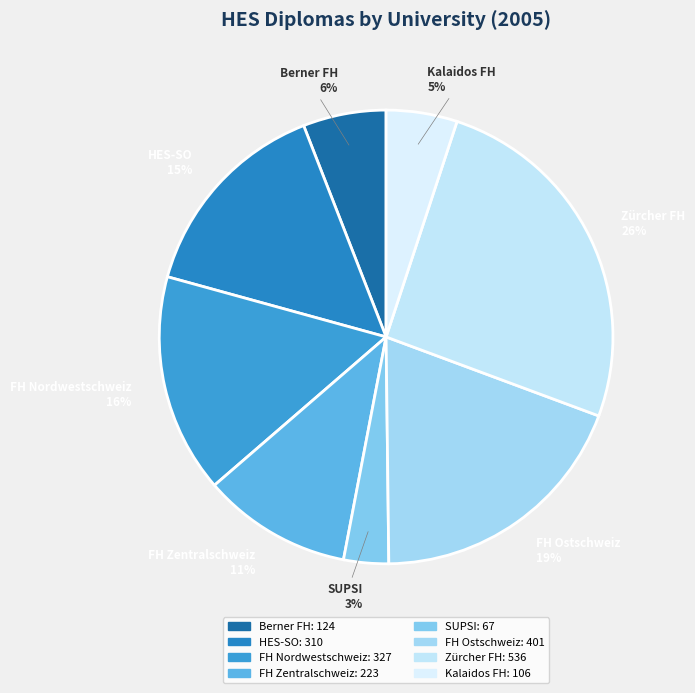

Is it true that Kalaidos FH is 5% of the pie?

True